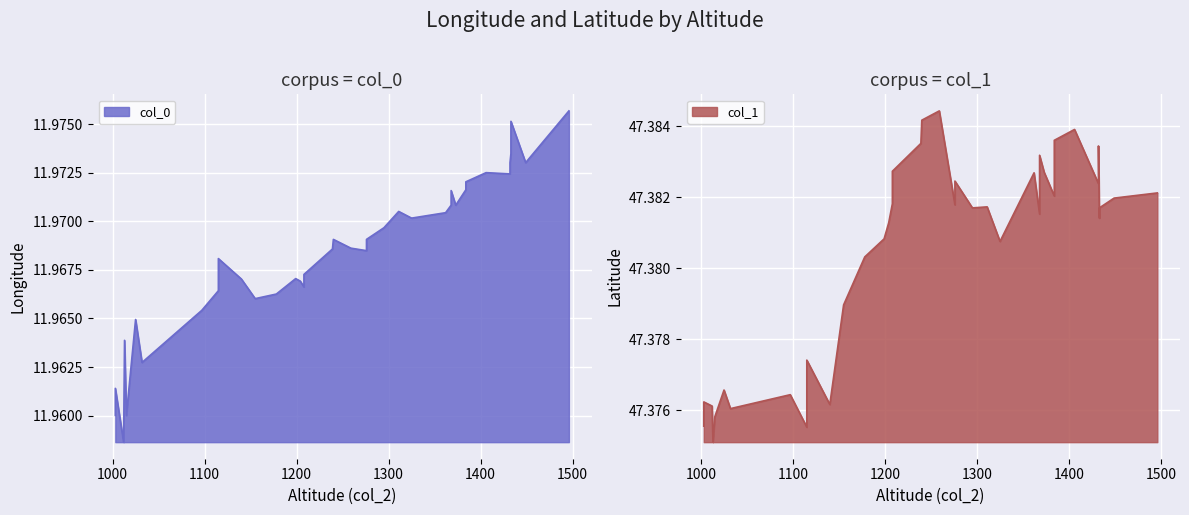

The value of col_1 at 1406 is 47.4. True or false?

True